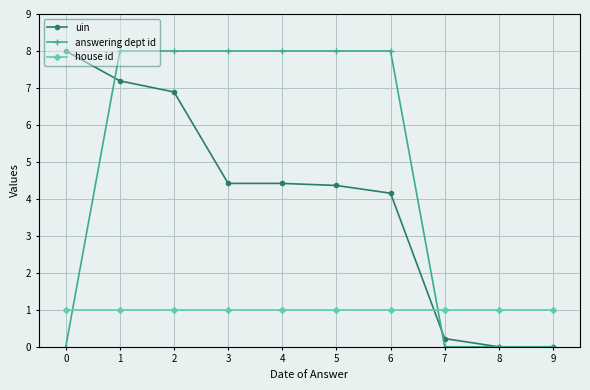

Rank the series by their average value, from lowest to highest.

house id, uin, answering dept id